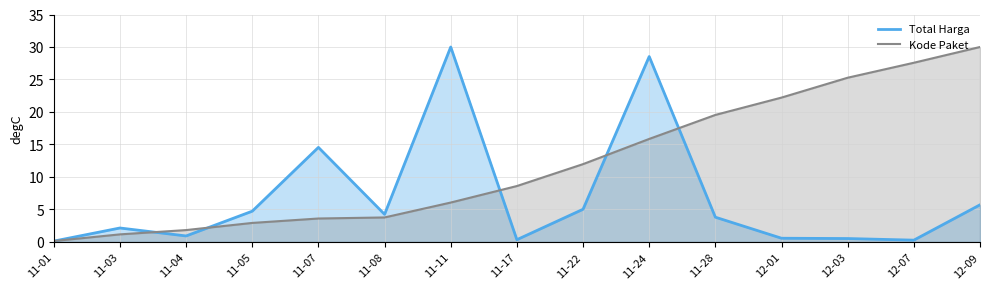

True or false: Kode Paket and Total Harga (M) cross at least once.

True